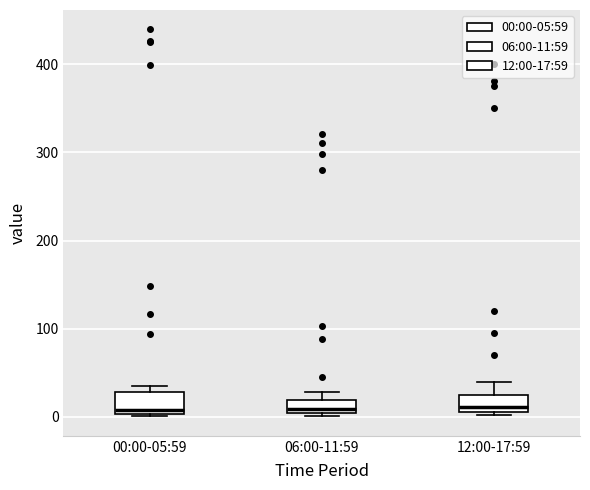

Where does the median line of the box for 00:00-05:59 sit on the y-axis? The values are not printed on the chart, so give them approximately, as read against the axis.

10